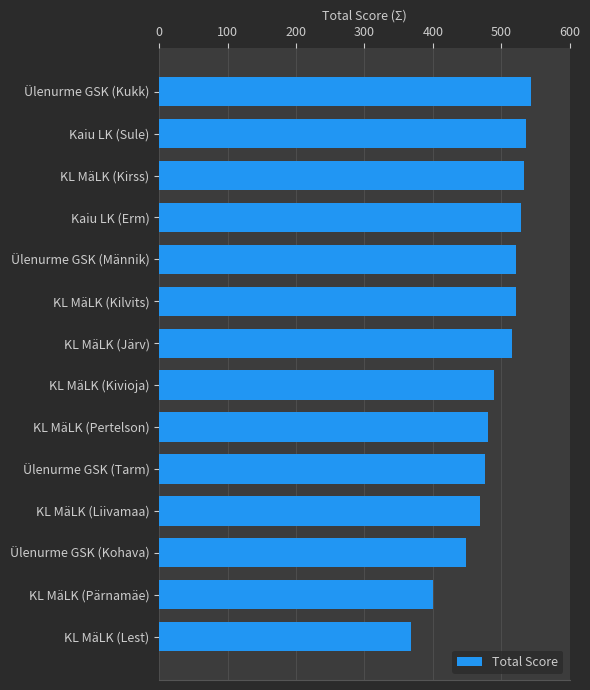

What is the smallest value displayed?

368